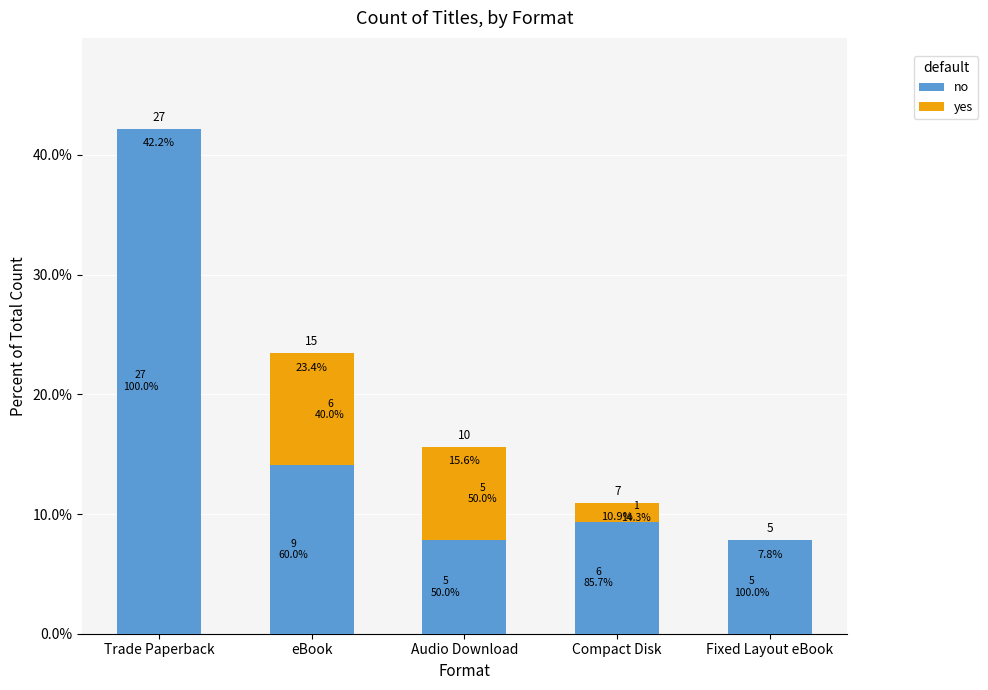

Which category has the highest value in the yes series?

eBook